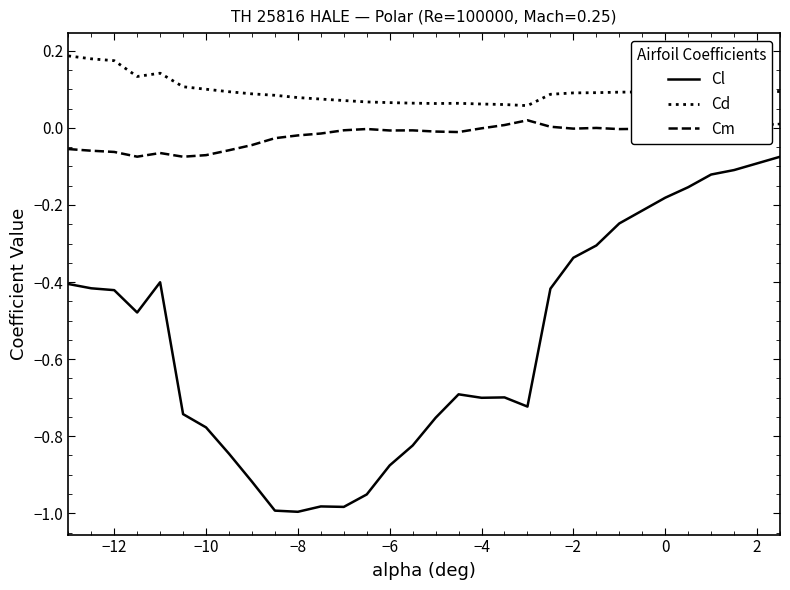

What is the difference between the maximum and minimum values in the Cl series?

0.9